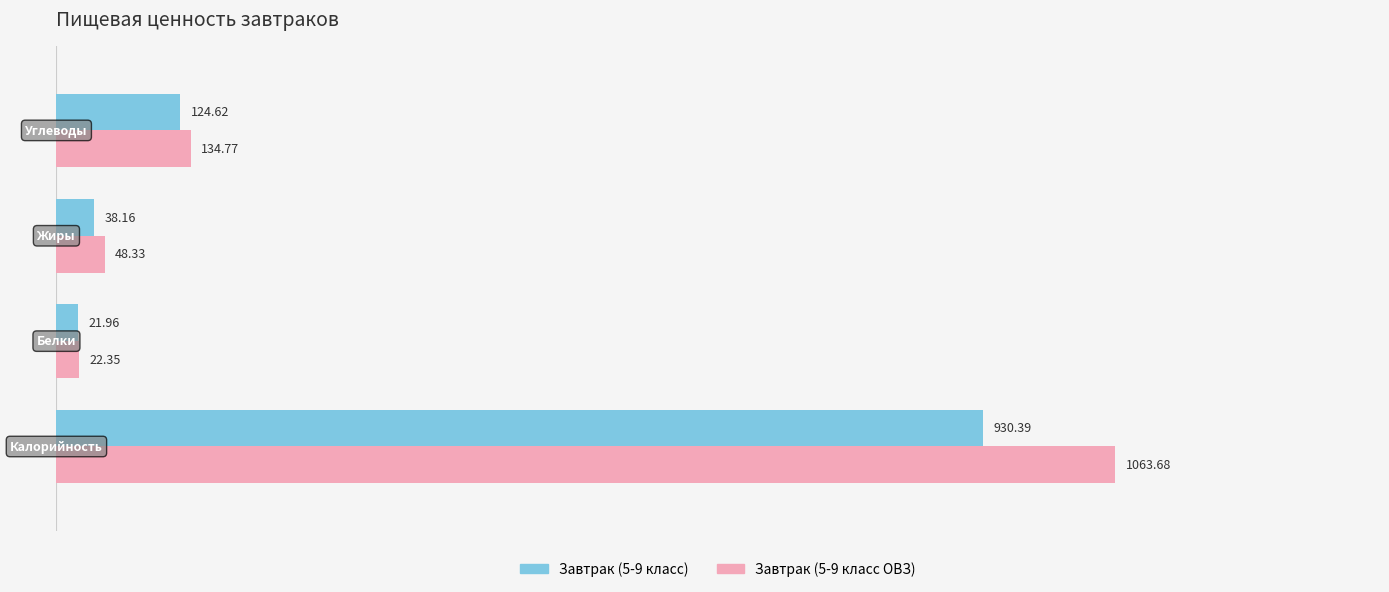

What is the sum of the Завтрак (5-9 класс) values at Белки and Жиры?

60.1